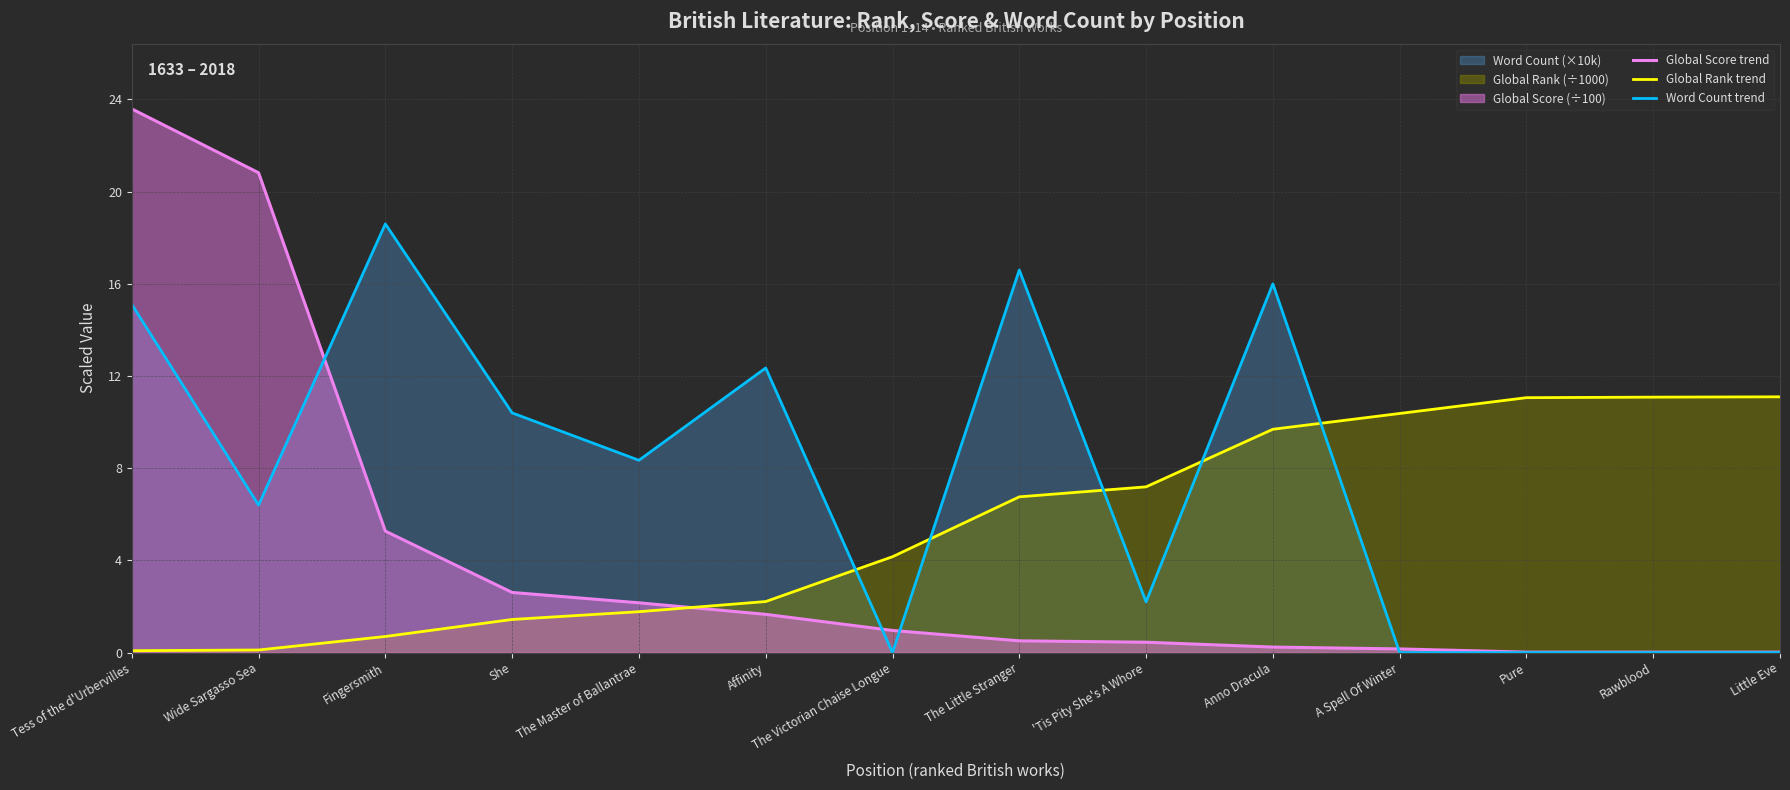

The Global Rank trend series shows 4.2 at A Spell Of Winter. True or false?

False